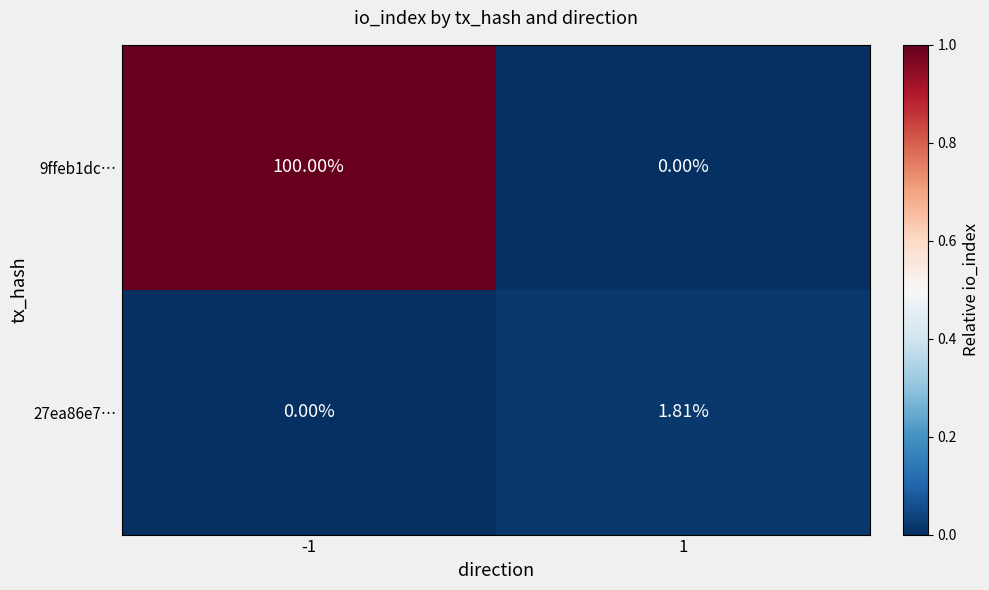

List the series in order of their overall mean, highest first.

9ffeb1dc…, 27ea86e7…